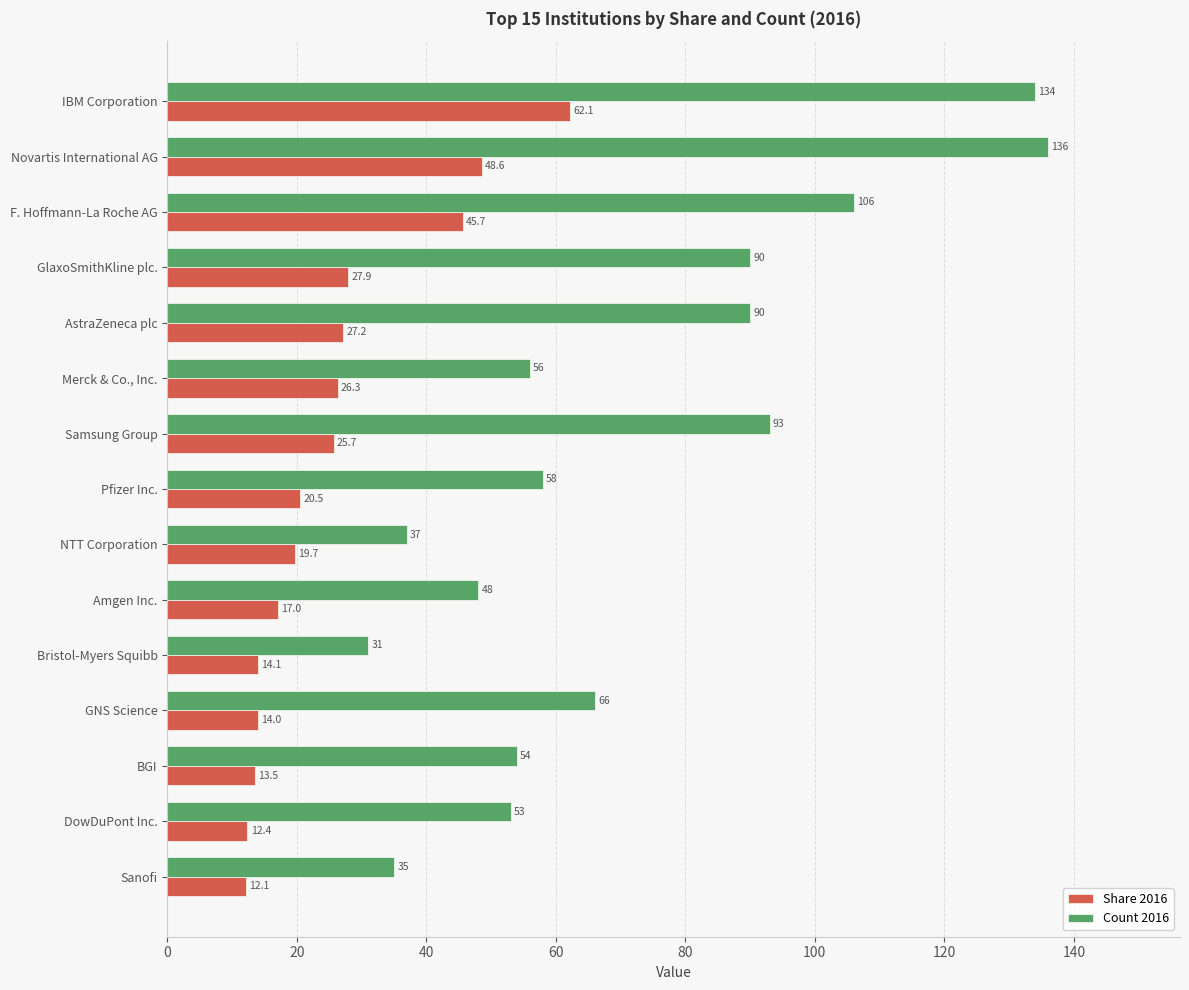

Which series has the largest range (max minus min)?

Count 2016